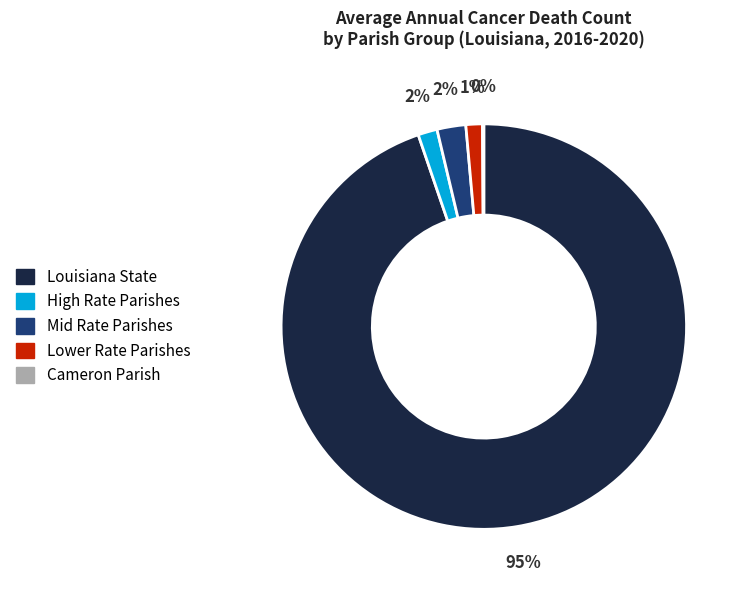

To the nearest percent, what is the difference between the largest and smallest slice percentages?

95%